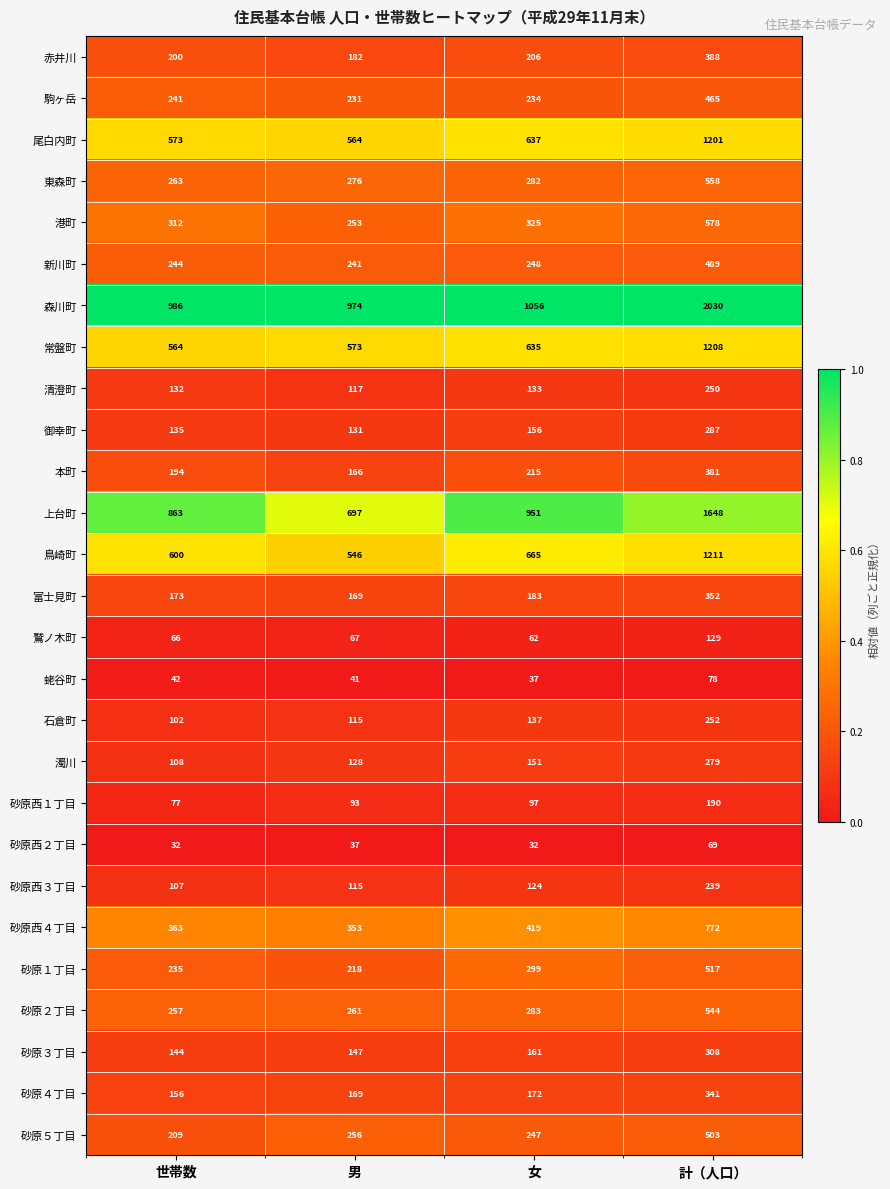

Read the 砂原西４丁目 value at 女.

419